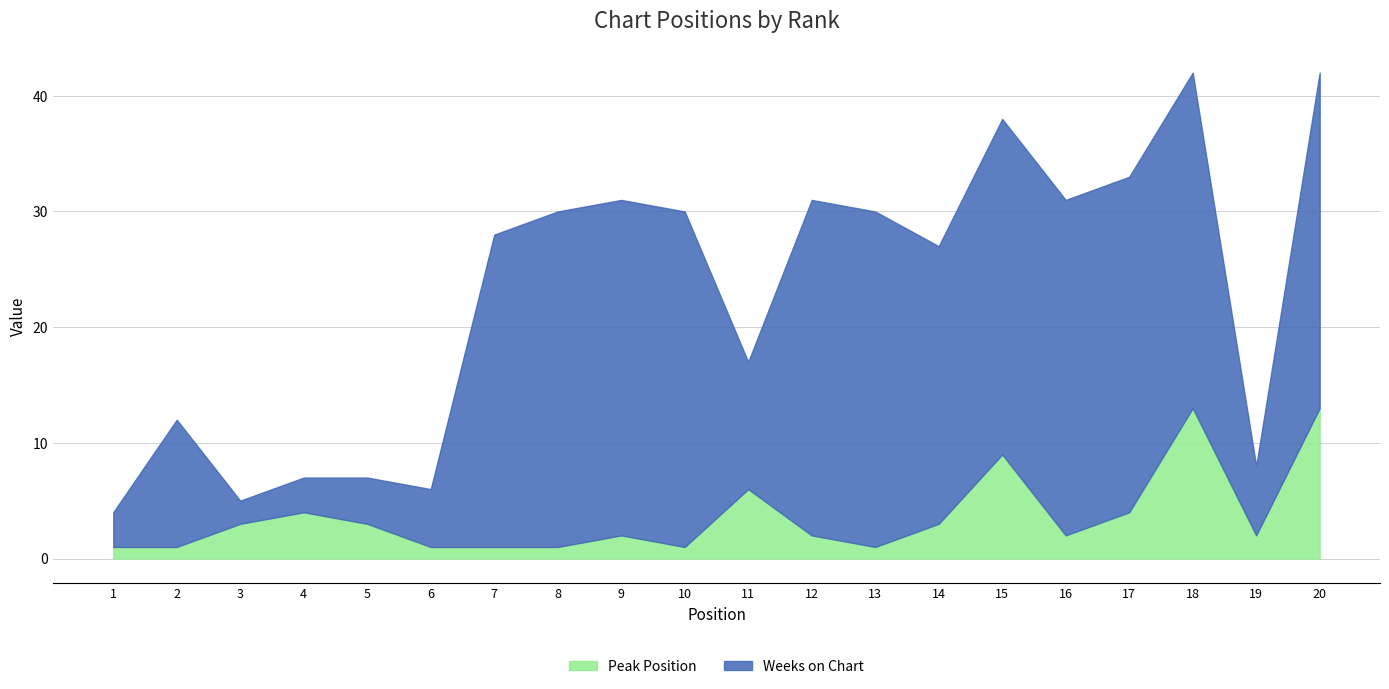

What is the sum of the values at 6 and 20?

14